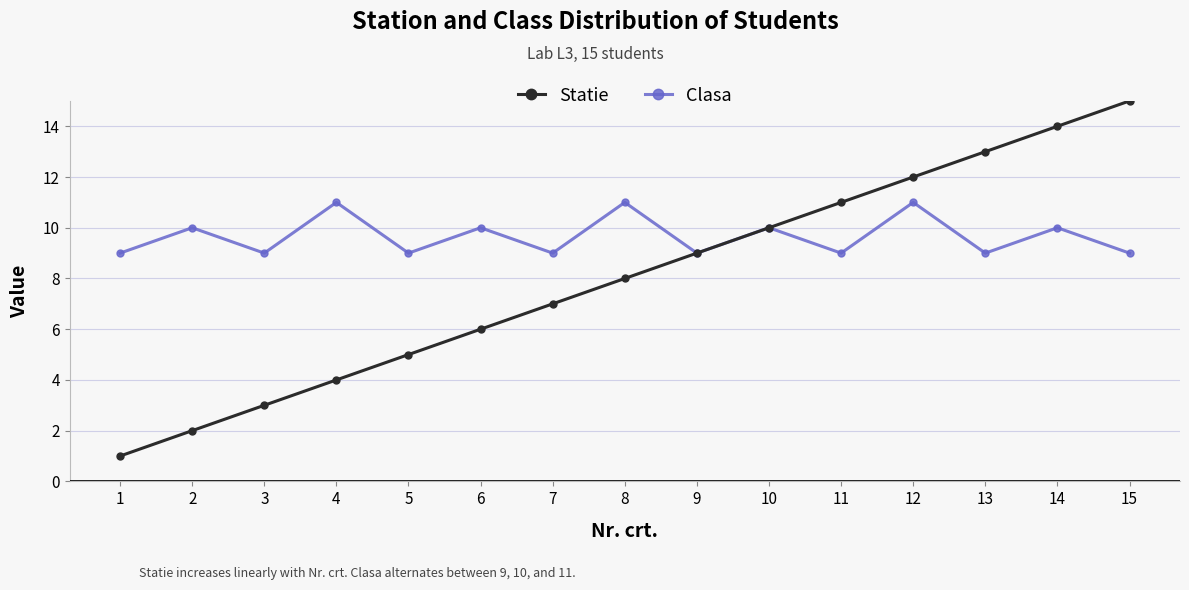

Rank the series at 8 from highest to lowest value.

Clasa, Statie